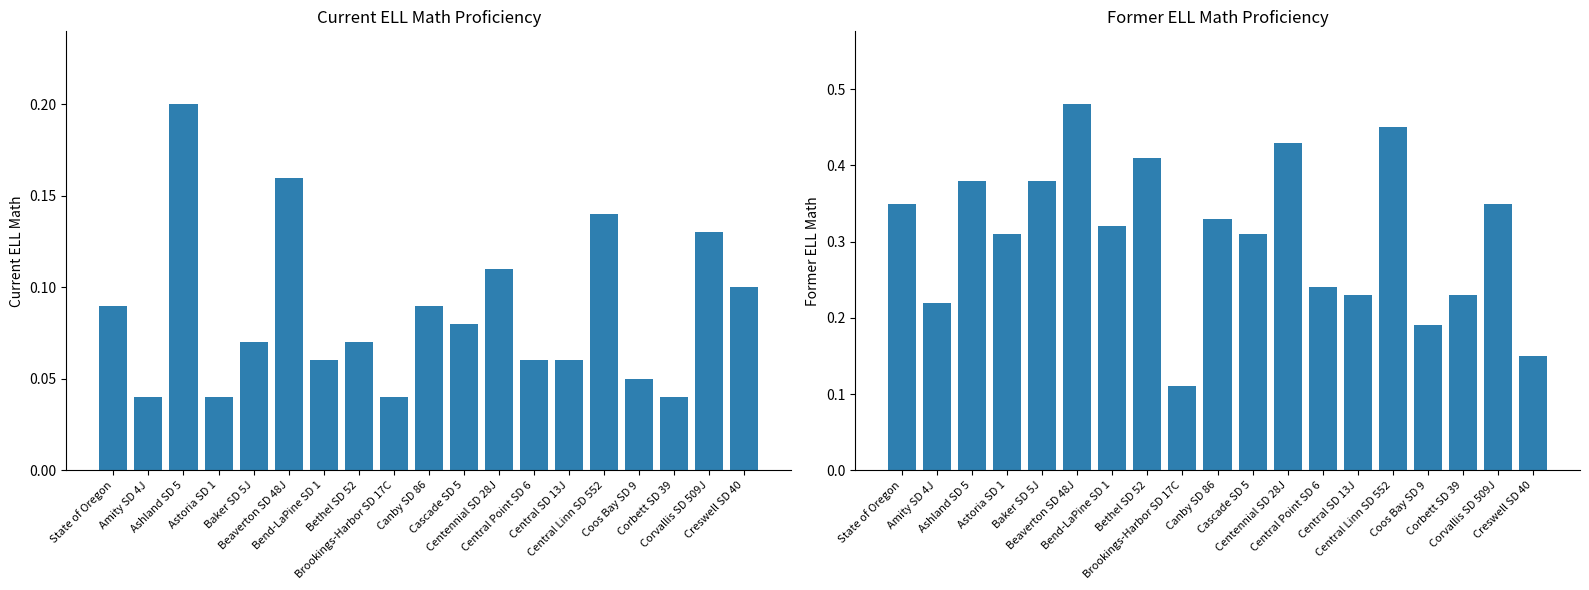

Count the number of categories in the chart.

19